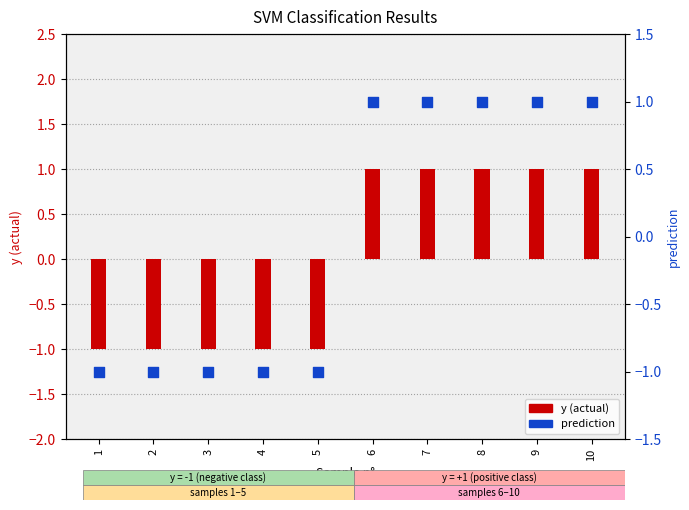

At which category is the sum across all series the highest?

6